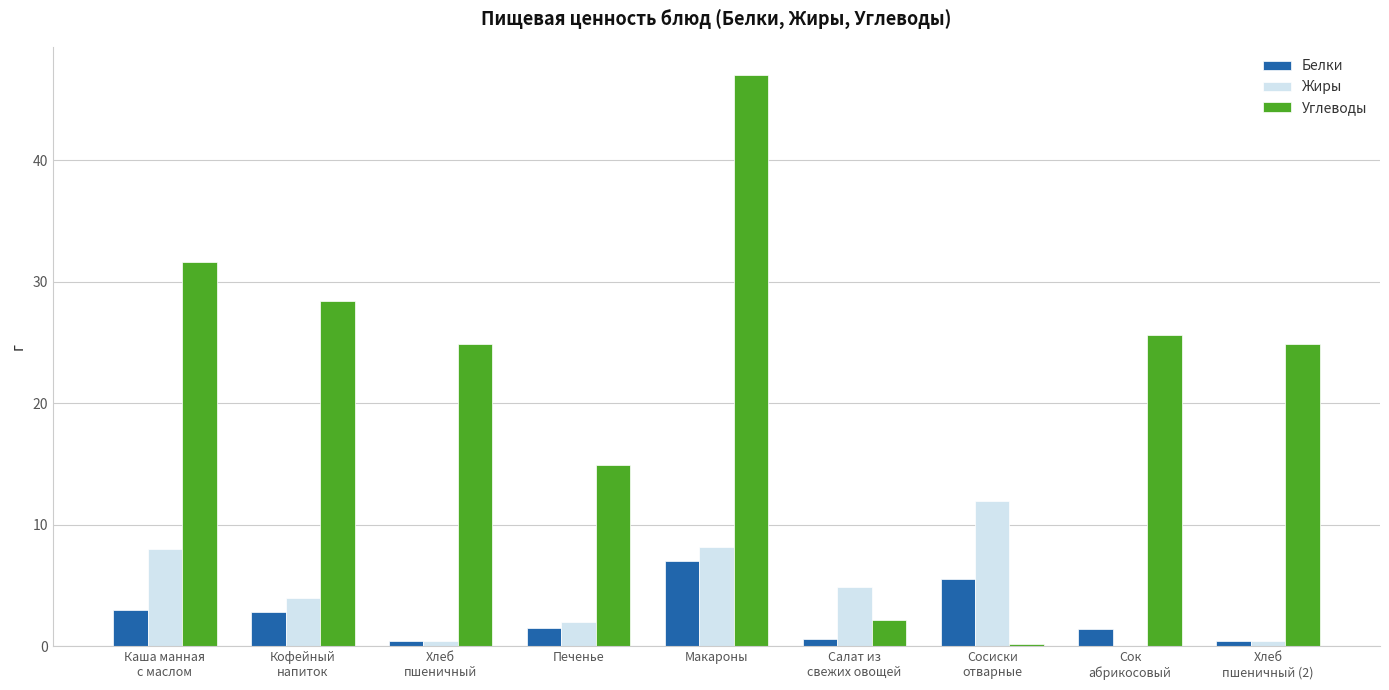

At which category is the sum across all series the highest?

Макароны